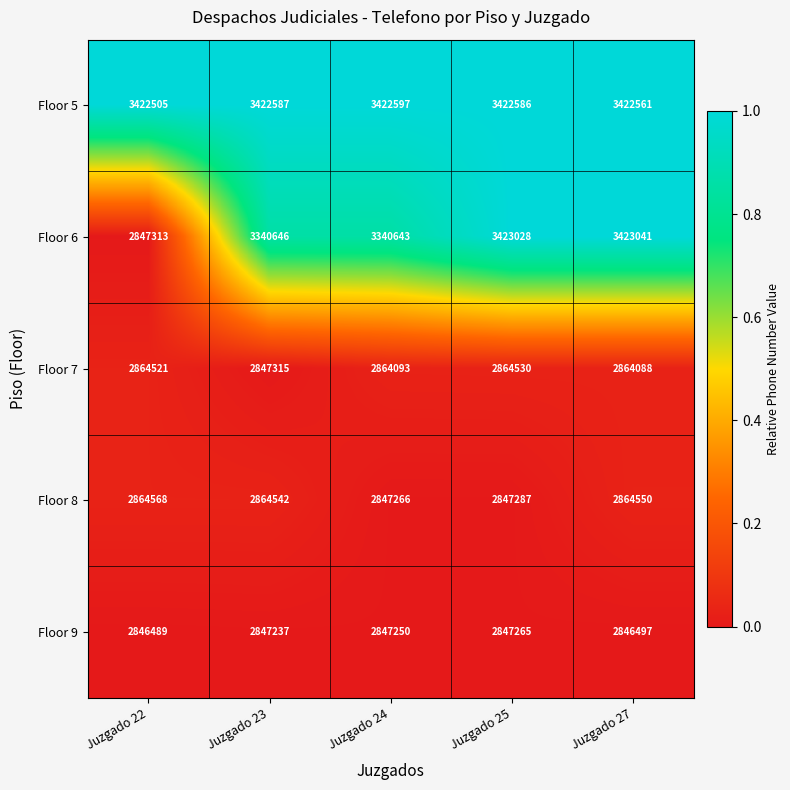

How many series are shown in this chart?

5